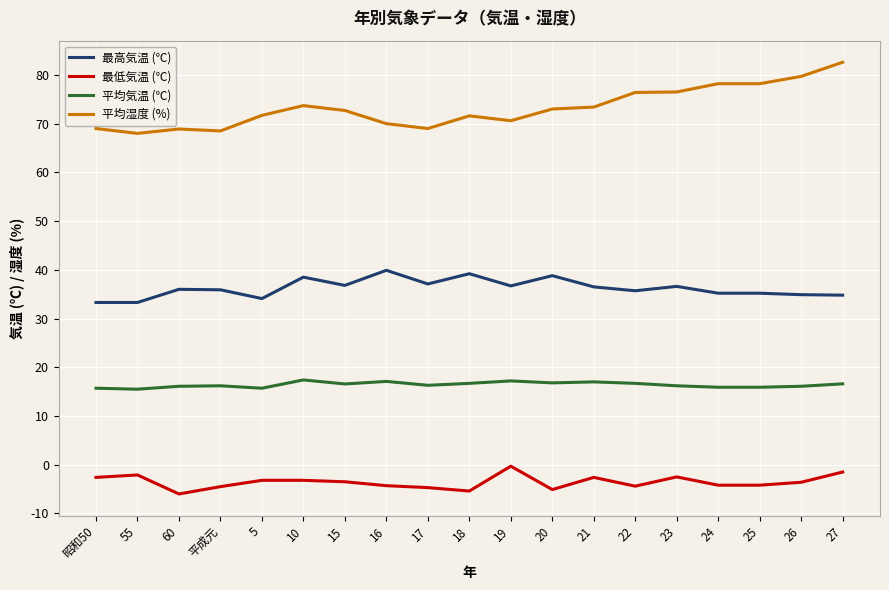

What position from the left is 22?

14